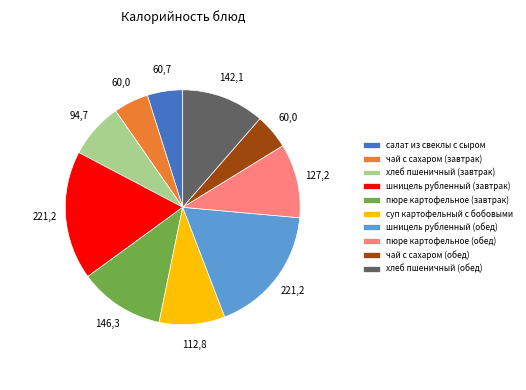

Does хлеб пшеничный (обед) represent more than half of the total?

No